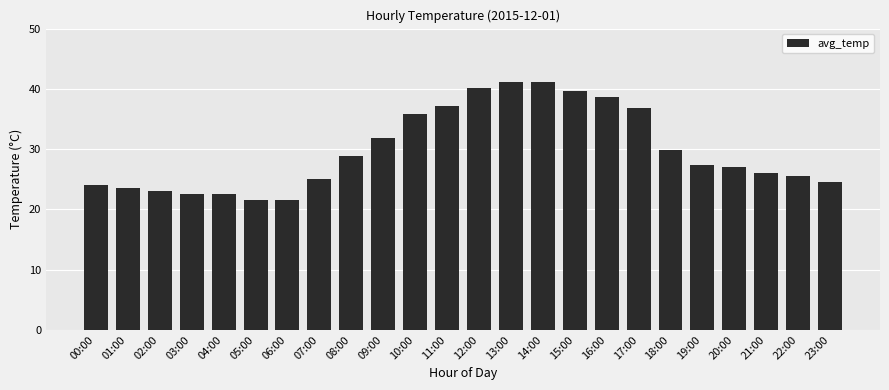

What is the difference between the values at 03:00 and 18:00?

7.4